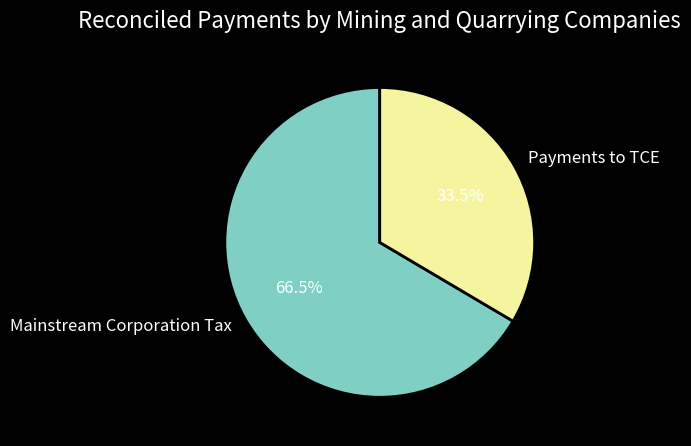

To the nearest percent, what is the difference between the largest and smallest slice percentages?

33%